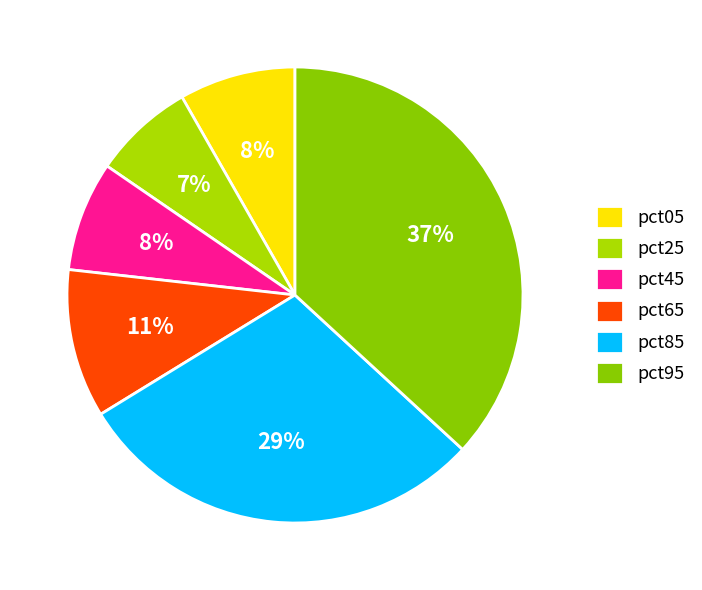

What percentage is the pct95 slice, to the nearest percent?

37%